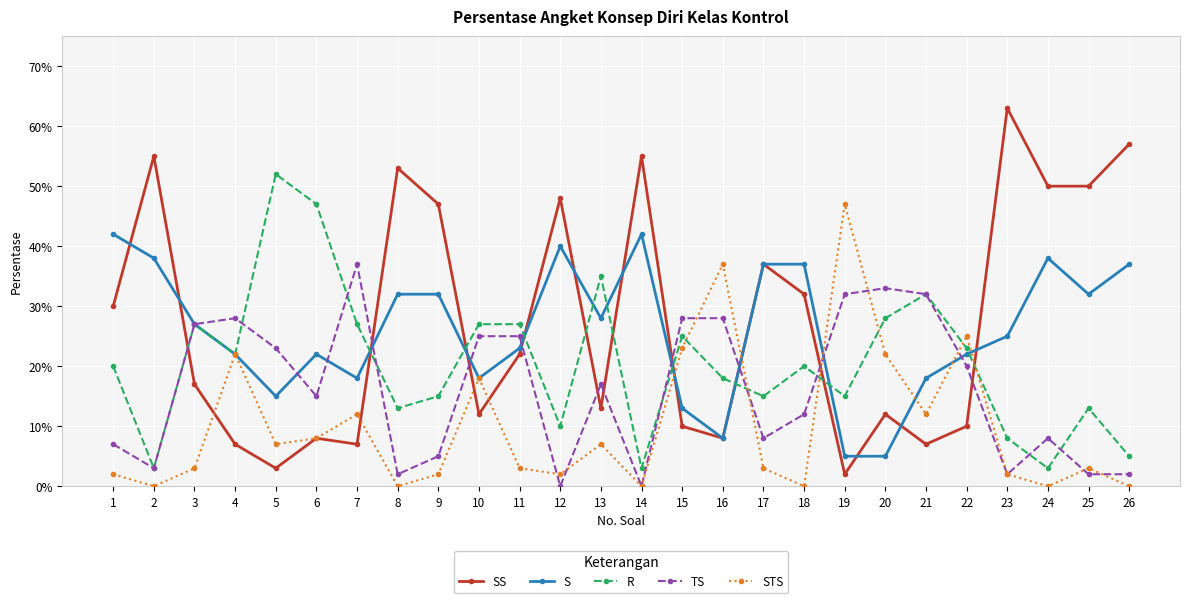

What are all the series names shown in the legend?

SS, S, R, TS, STS